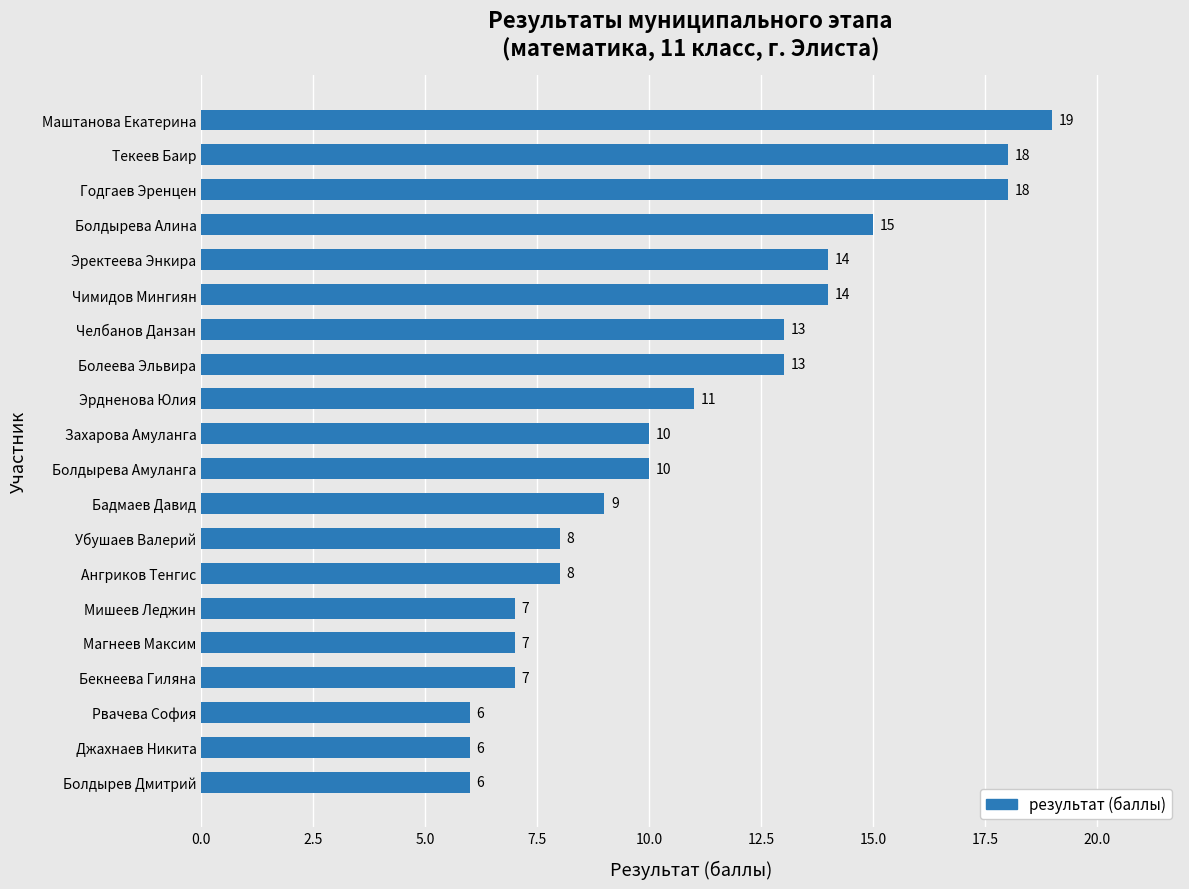

Reading bottom to top, transcribe all the data shown in this chart.

6	6	6	7	7	7	8	8	9	10	10	11	13	13	14	14	15	18	18	19